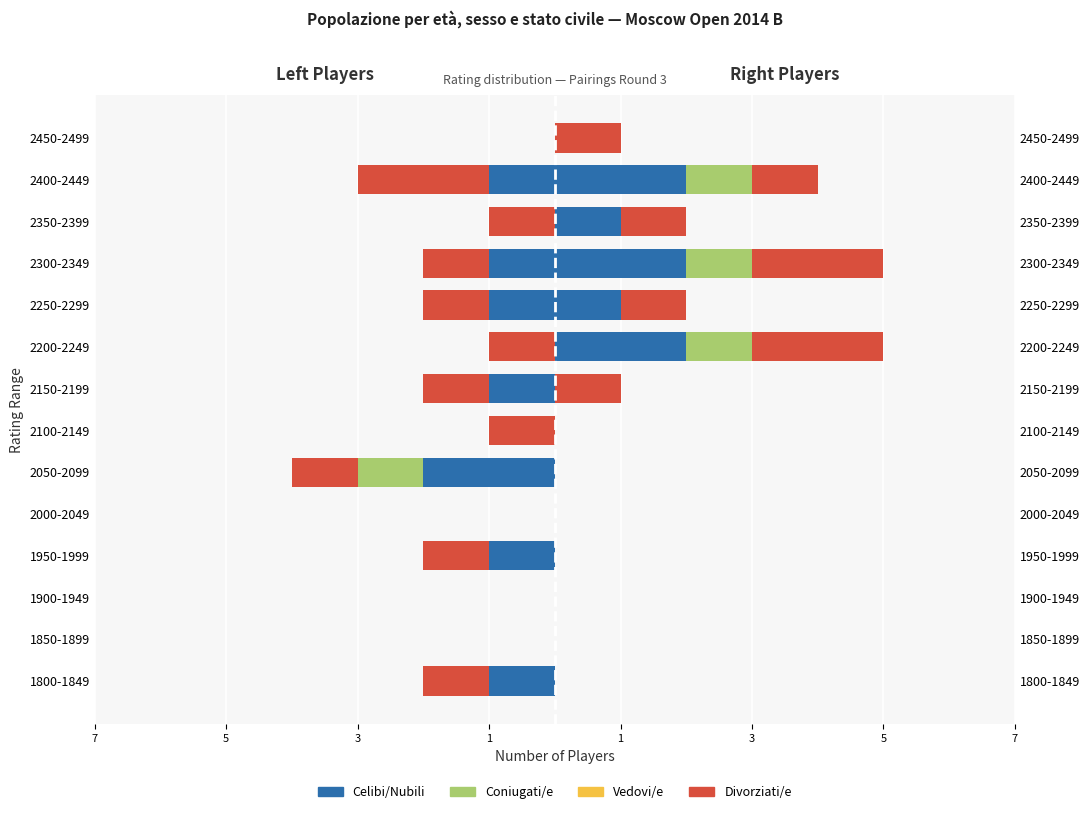

What value does the Celibi/Nubili series have at 7?

-1.0